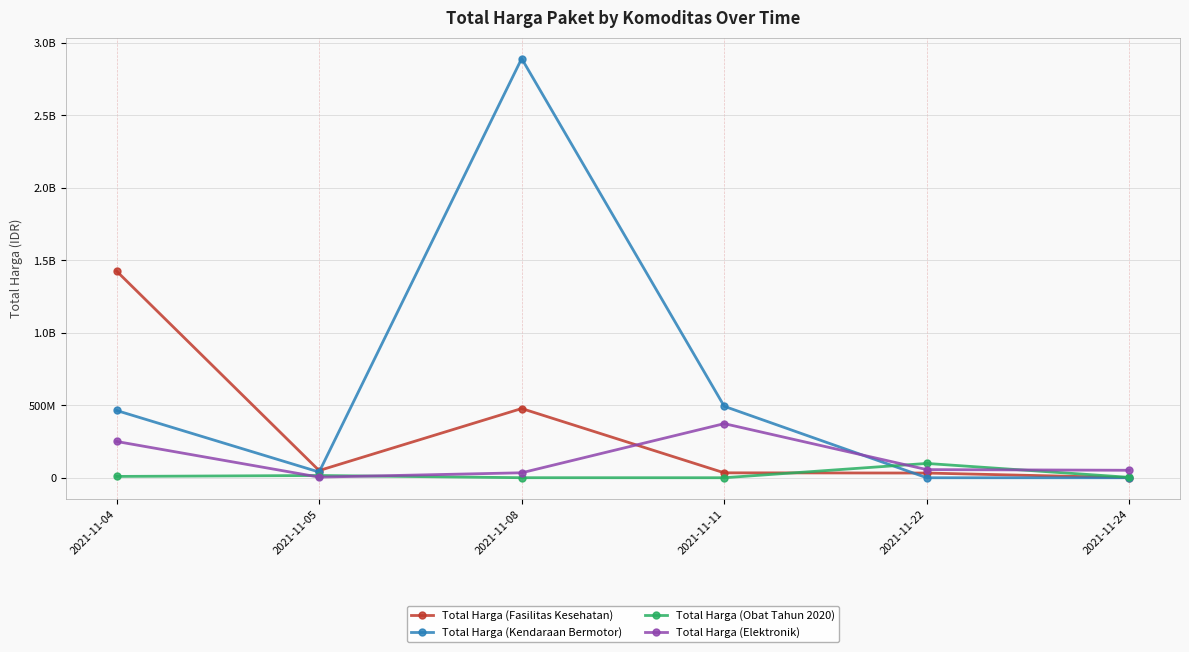

Does the chart have visible grid lines?

Yes